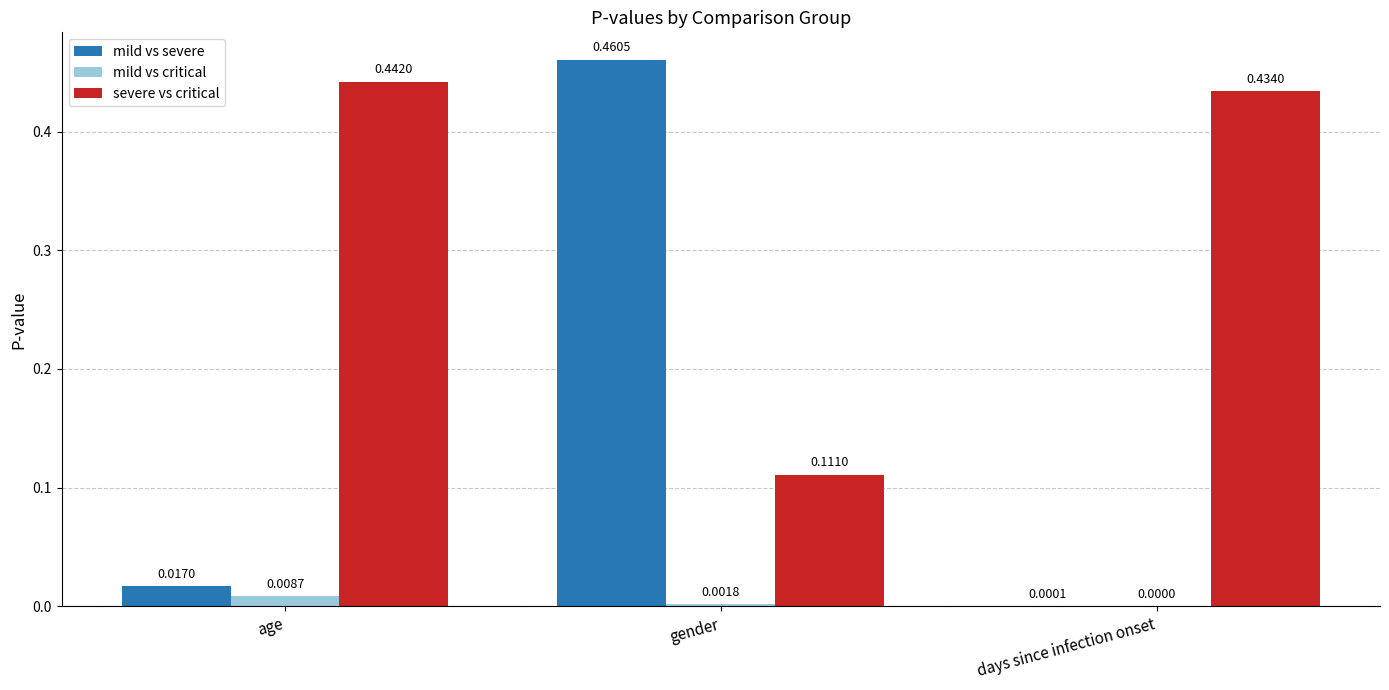

At which category is the sum across all series the highest?

gender